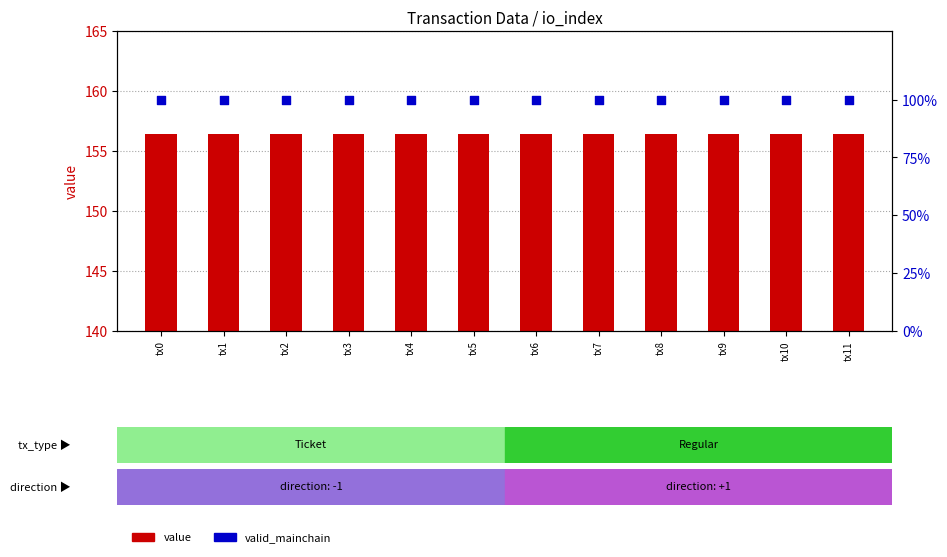

Which series reaches the maximum Y coordinate?

value